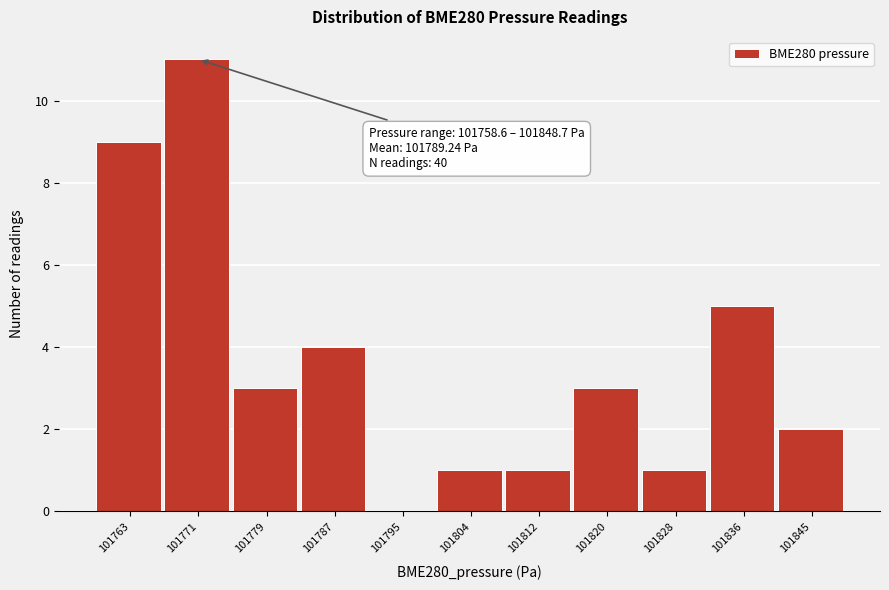

Over which range of the x-axis is the bar tallest?

101767 to 101775